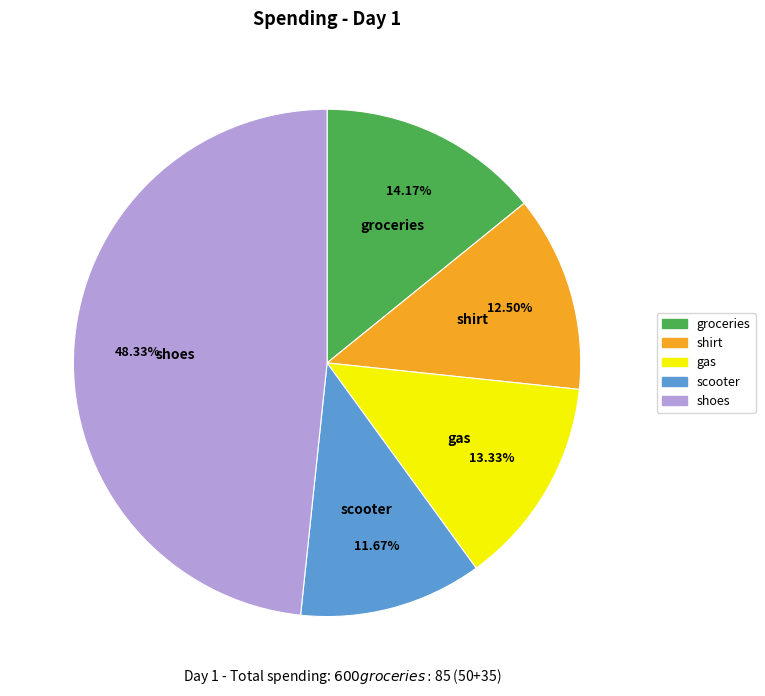

What percentage is NOT represented by groceries?

85.8%